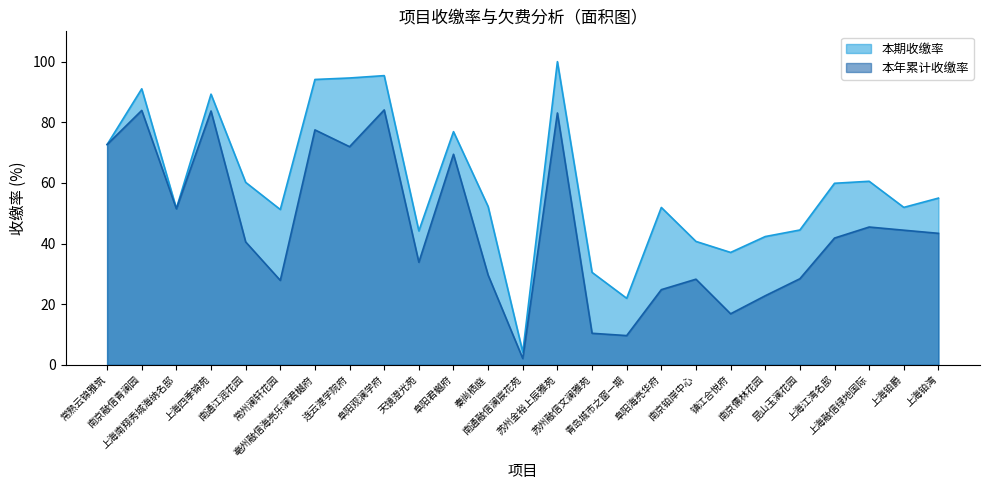

What is the lowest value of the 本年累计收缴率 series?

2.1